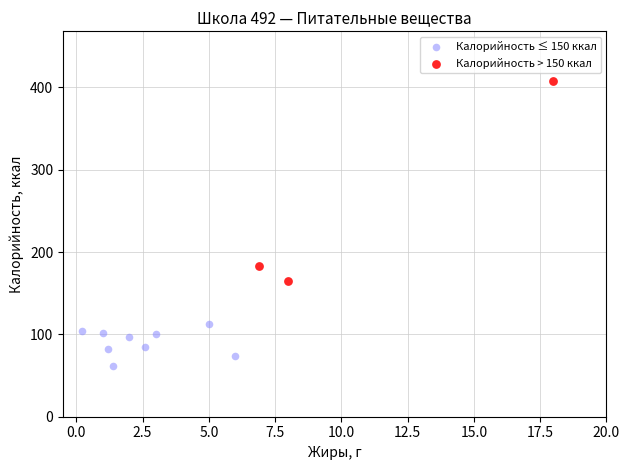

What are all the series names shown in the legend?

Калорийность ≤ 150 ккал, Калорийность > 150 ккал